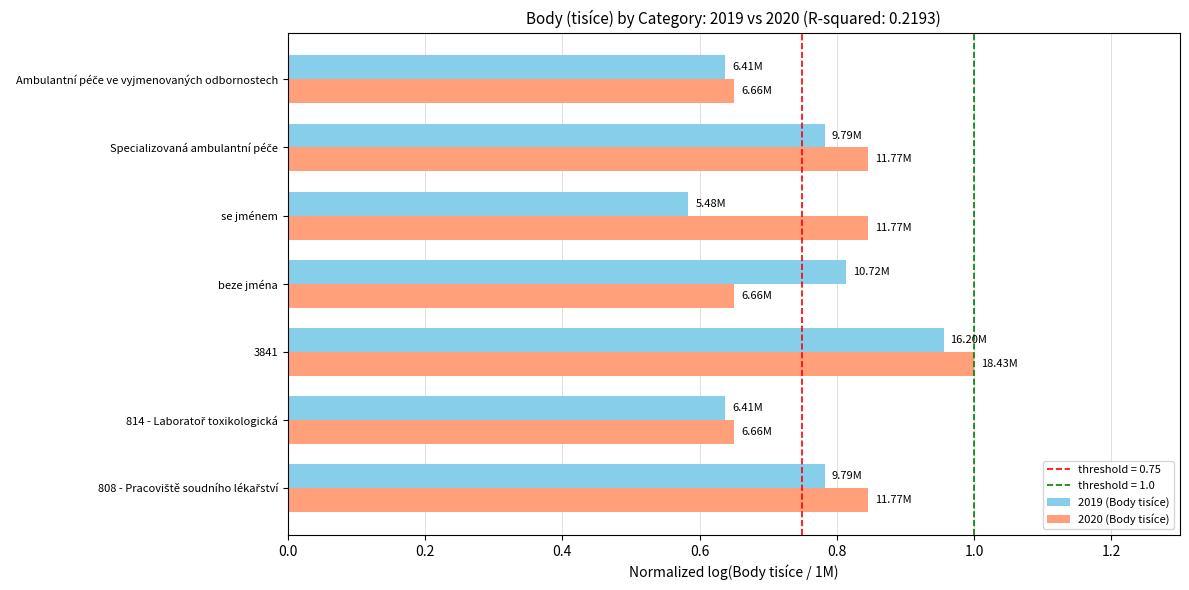

Where is 2019 (Body tisíce) nearest to the value 0?

se jménem